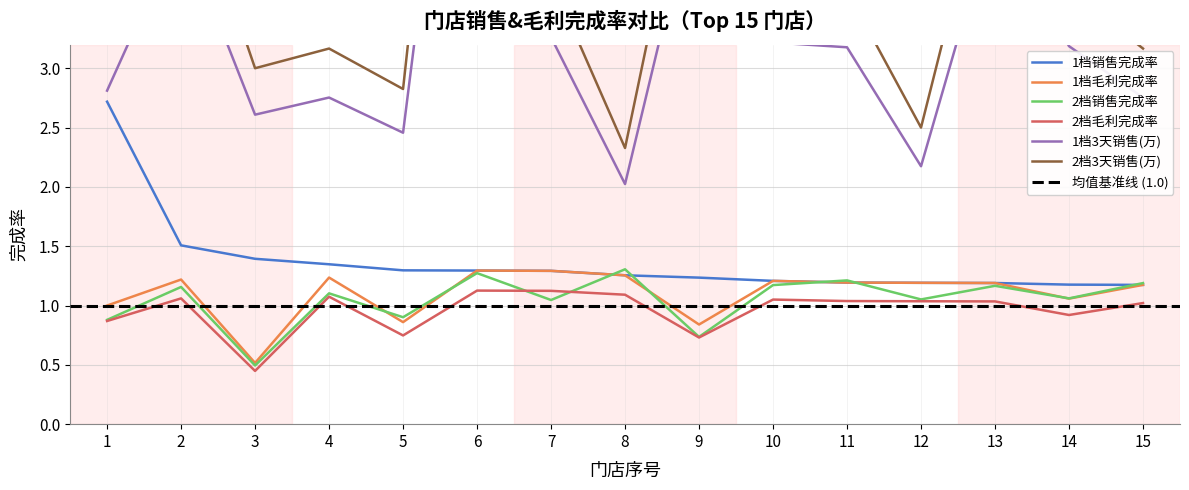

Rank the series at 13 from highest to lowest value.

2档3天销售, 1档3天销售, 1档销售完成率, 1档毛利完成率, 2档销售完成率, 2档毛利完成率